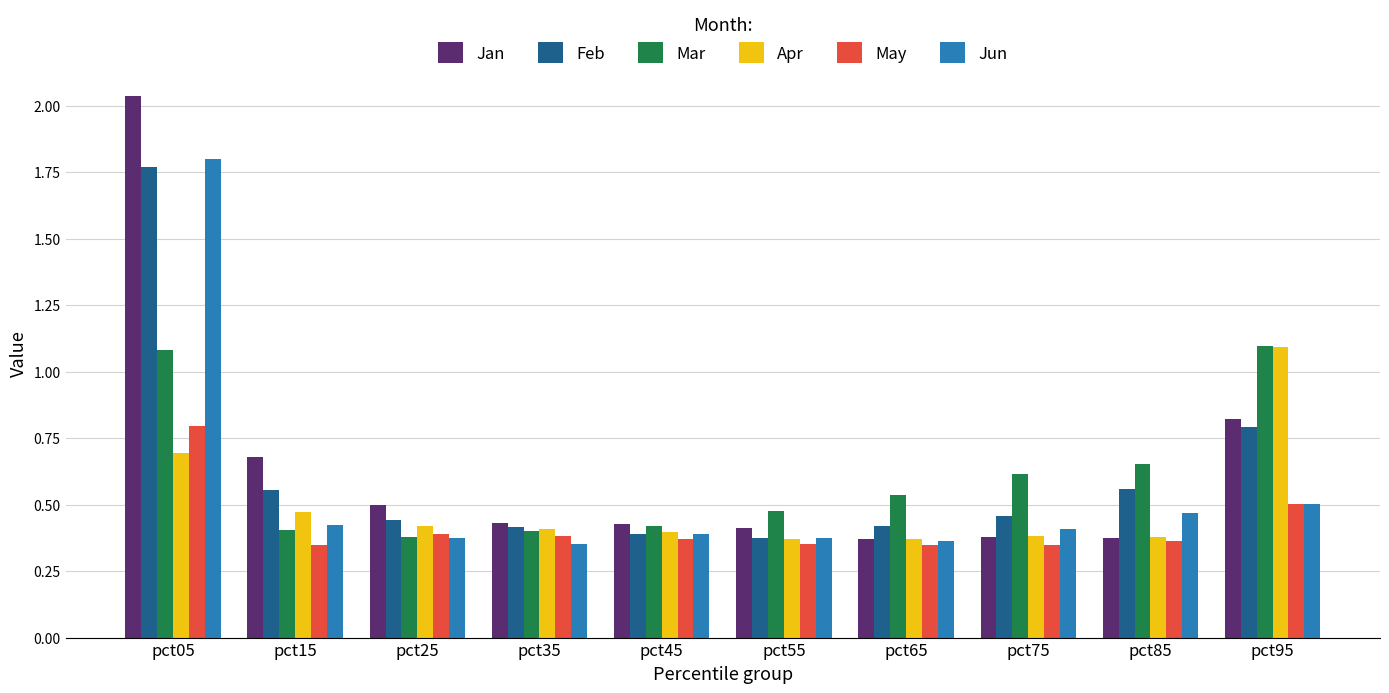

What is the difference between the maximum and second lowest values in the Jan series?

1.7